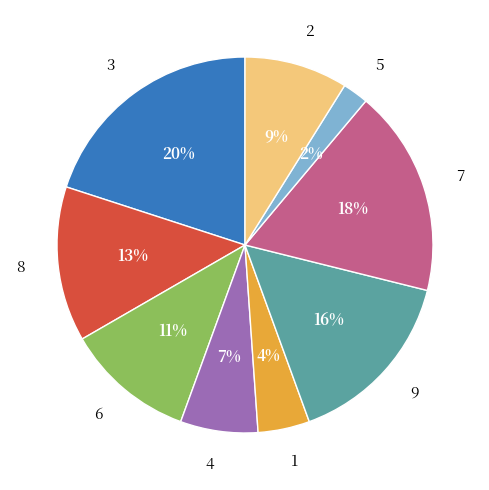

Which category has the smallest portion of the pie?

5